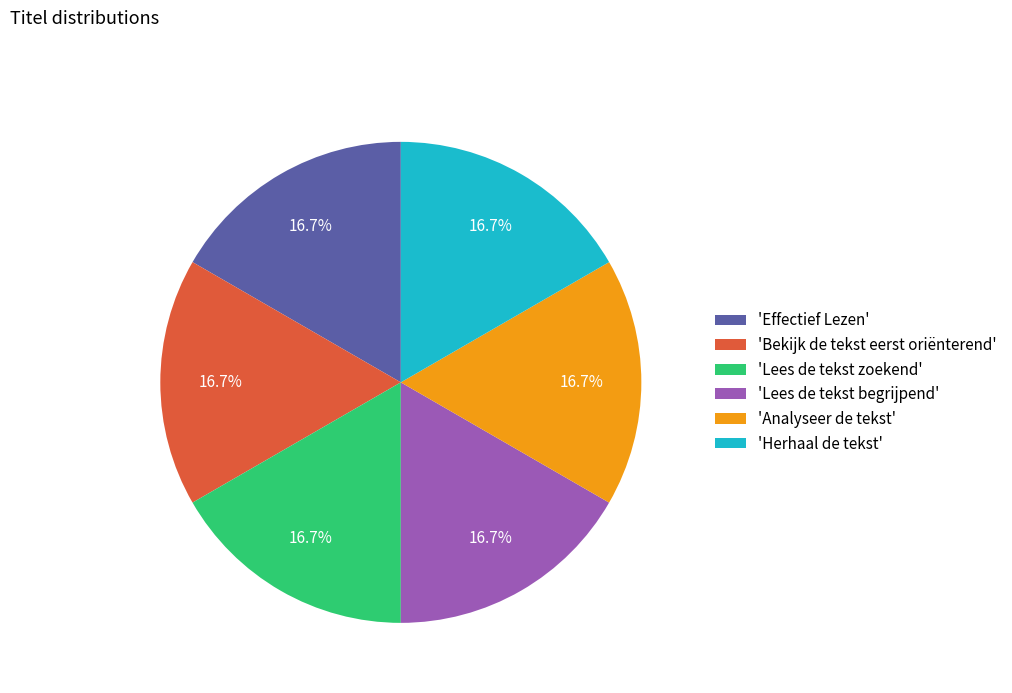

Is 'Herhaal de tekst' the majority of the pie?

No